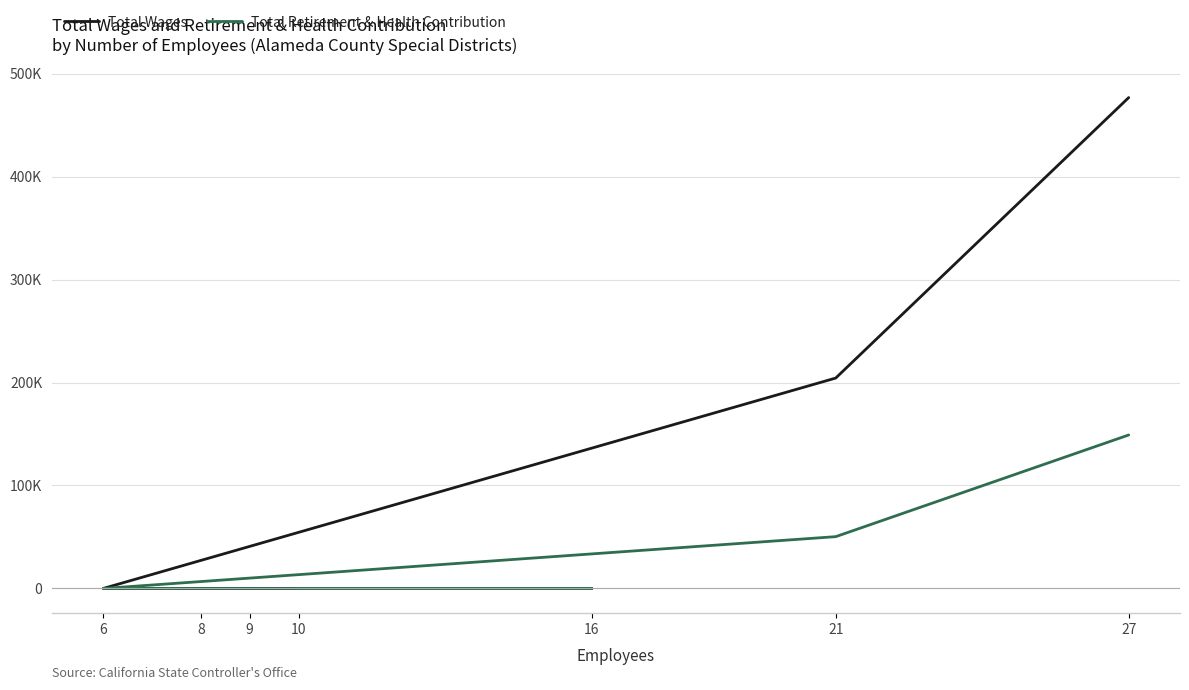

List the series in order of their overall mean, highest first.

Total Wages, Total Retirement & Health Contribution